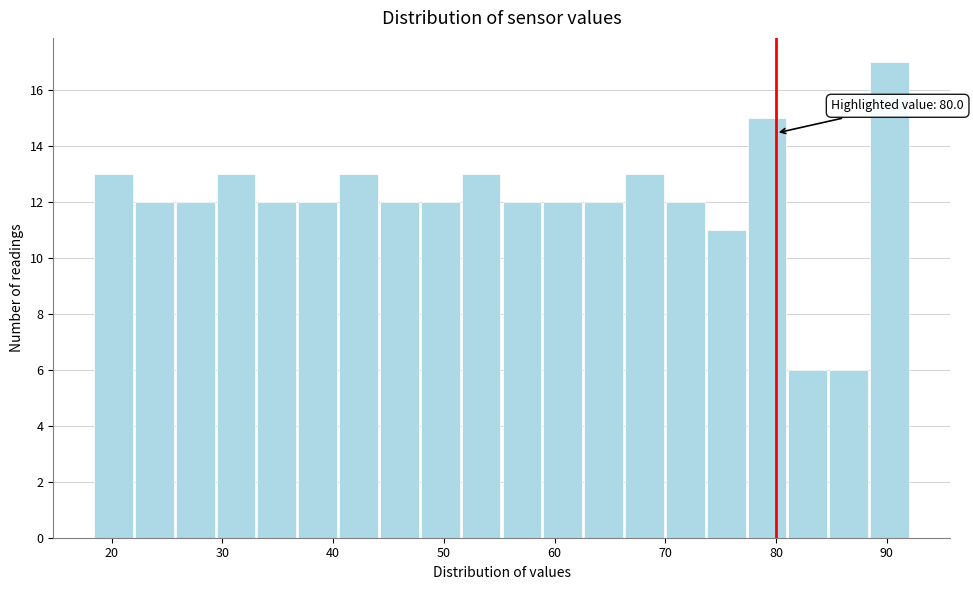

Read against the x-axis, roughly where is the centre of the tallest bar?

90